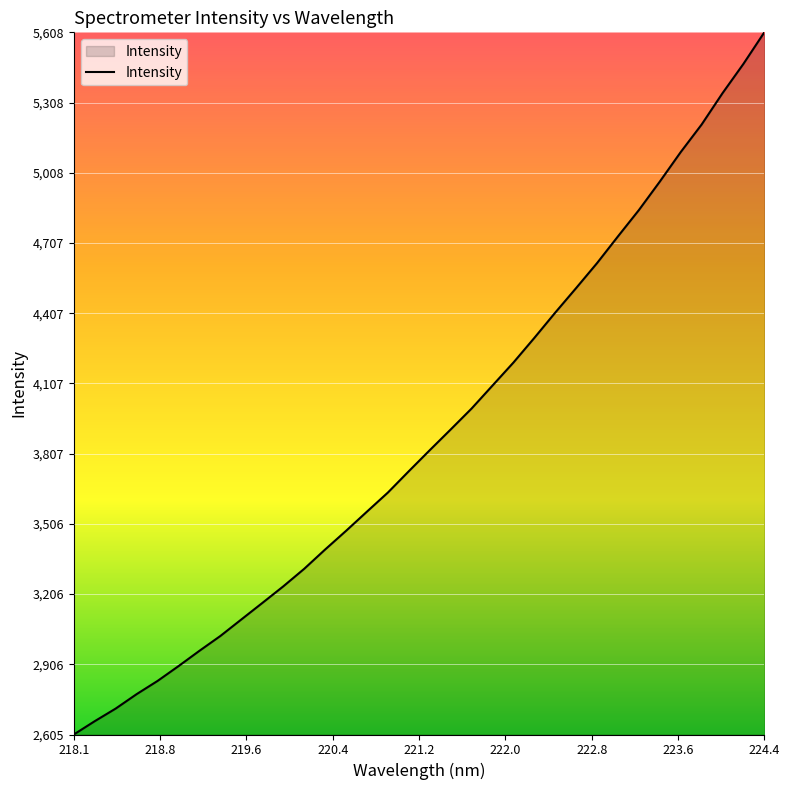

What is the smallest value displayed?

2605.4